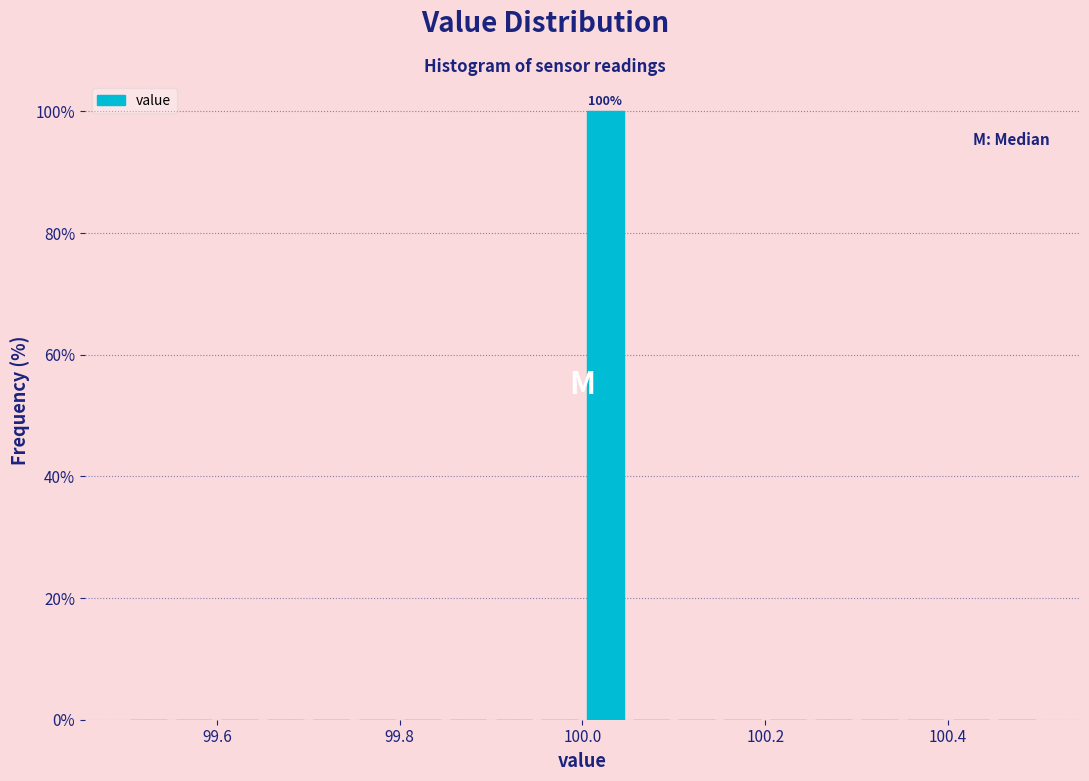

Around what value on the x-axis is the tallest bar? Give the approximate position of its centre, as read against the axis.

100.02